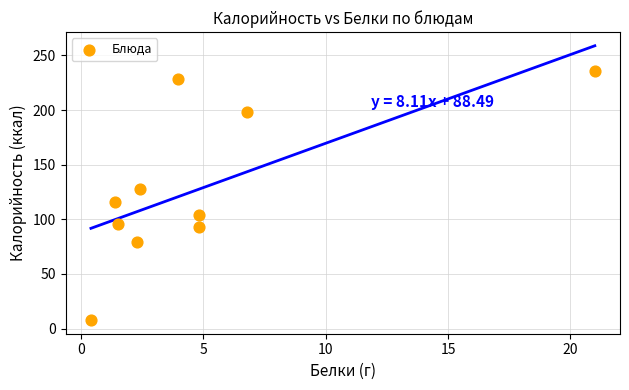

What is the average X value?

4.9